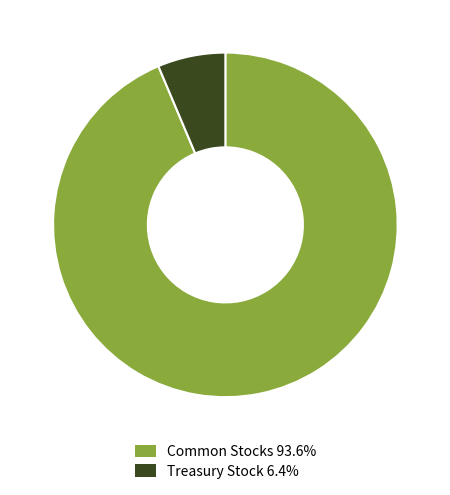

Approximately how many times larger is the value at Common Stocks 93.6% compared to Treasury Stock 6.4%?

14.7